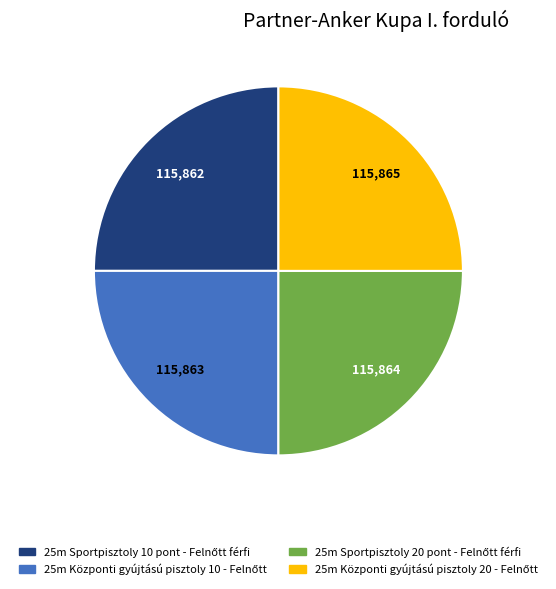

Is there any slice that represents more than half of the pie?

No